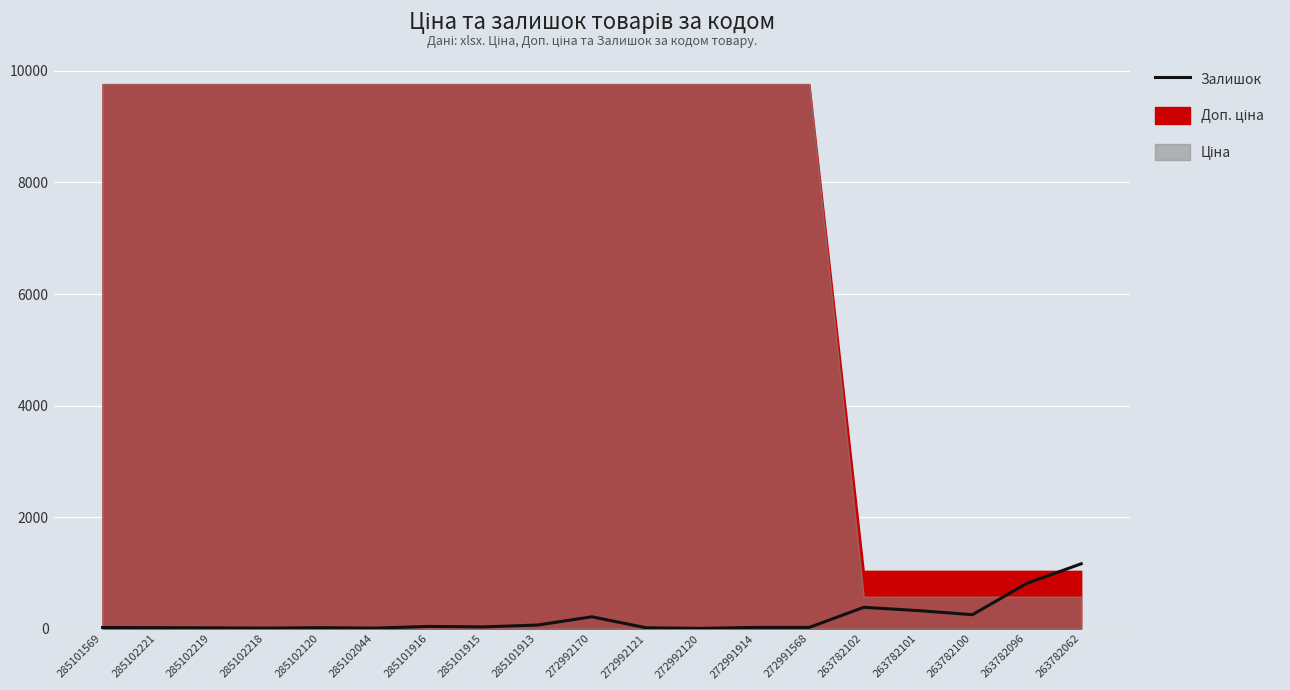

What is the label of the 15th point from the left?

263782102